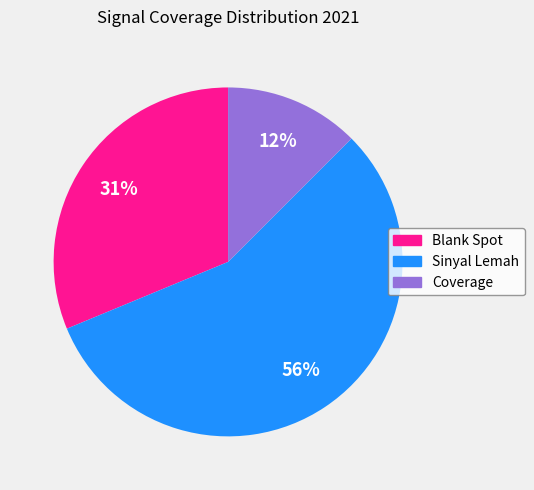

To the nearest percent, what is the combined percentage of Sinyal Lemah and Coverage?

69%